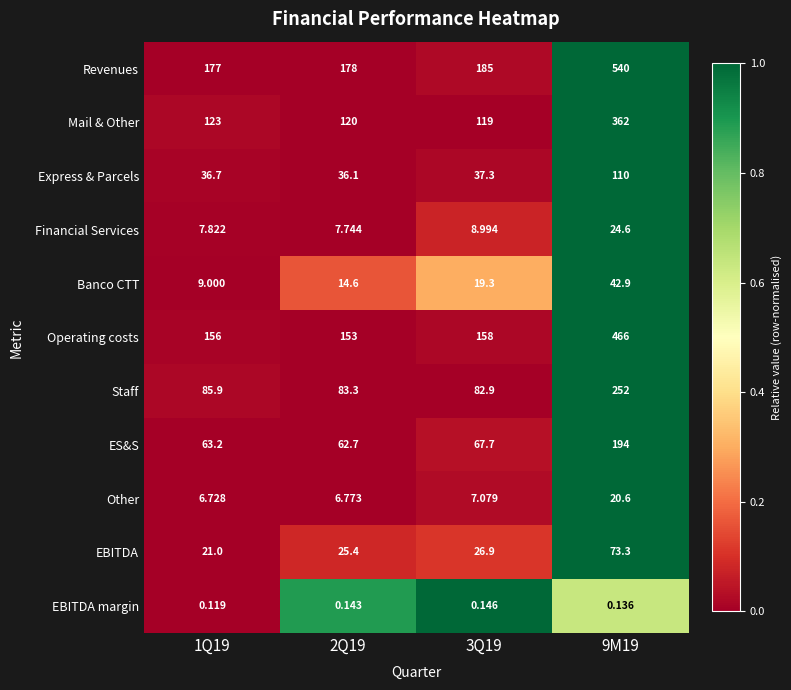

Which label corresponds to the largest value in the chart?

9M19